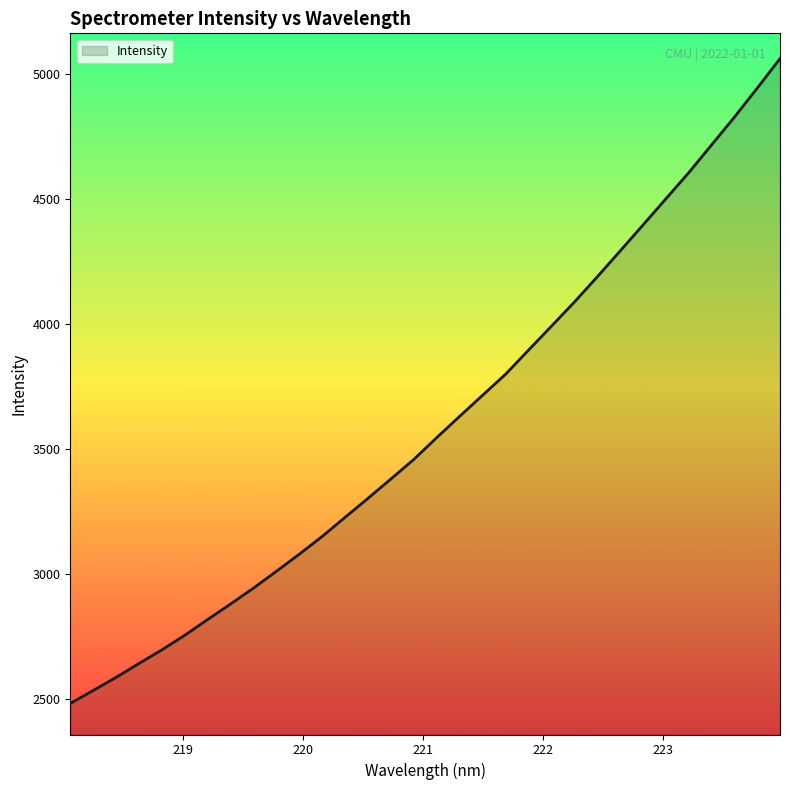

What is the minimum value shown in the chart?

2484.0